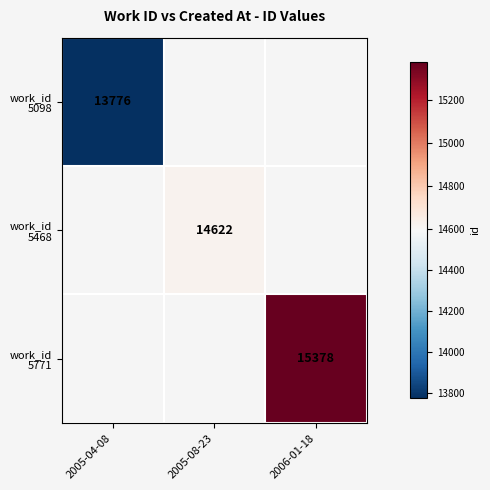

Which series has the widest spread of values?

work_id 5098